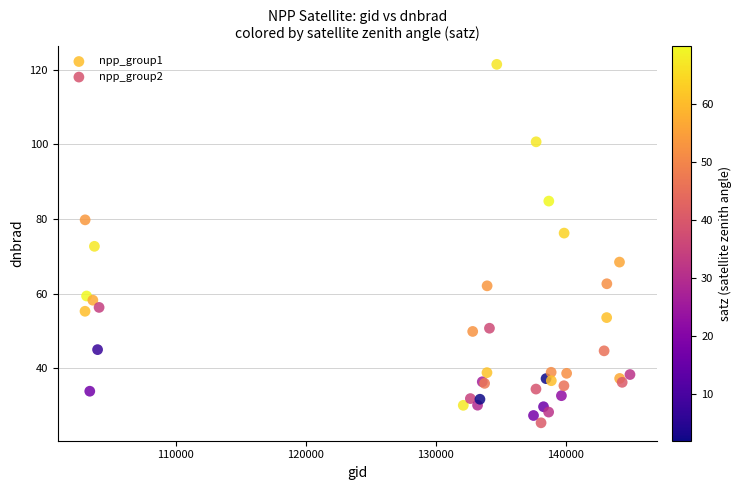

What are all the series names shown in the legend?

npp_group1, npp_group2